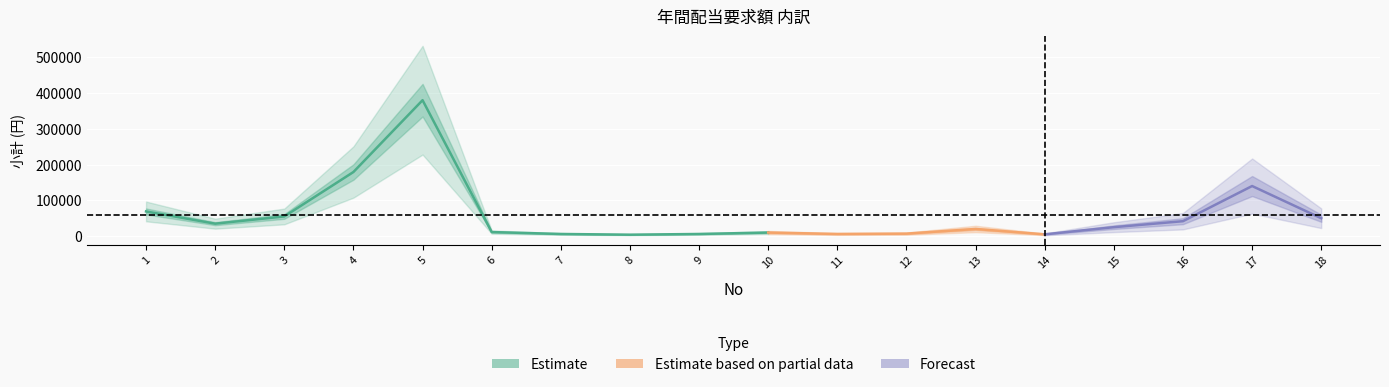

What is the value of the 11th point from the left?

6000